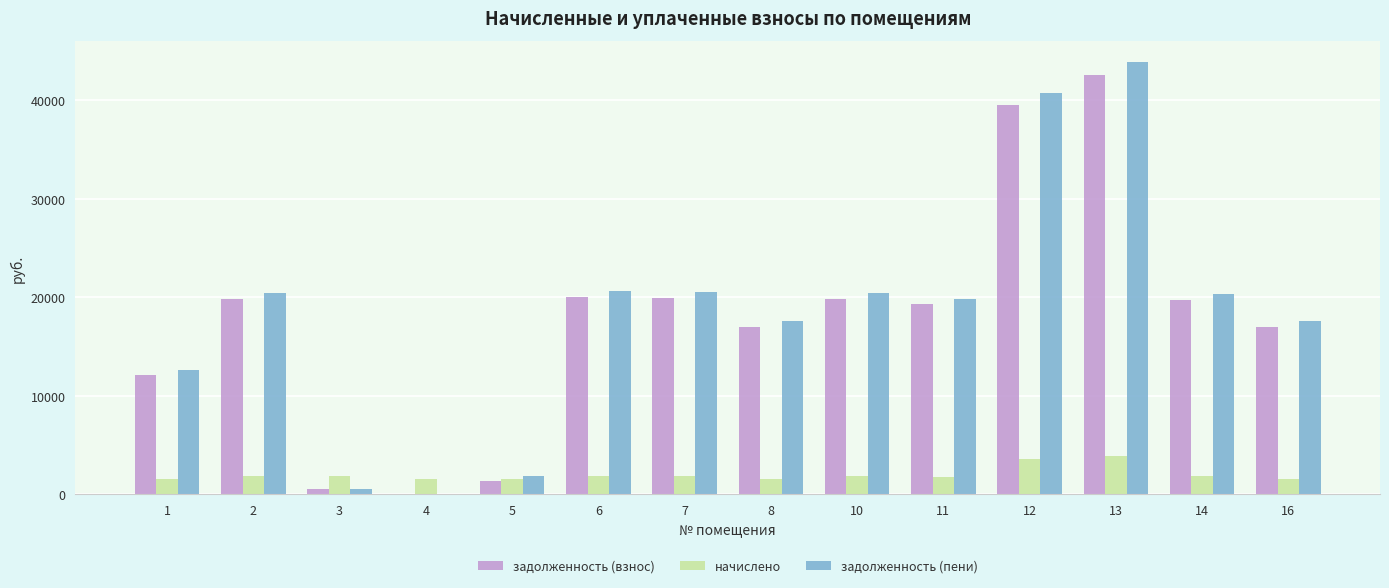

What is the maximum value shown in the chart?

43831.2